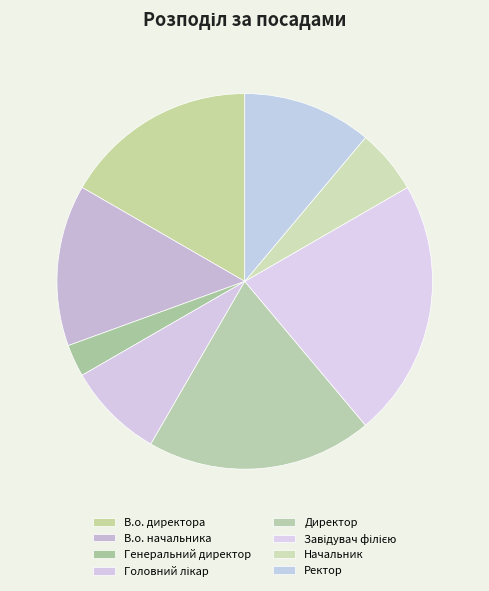

To the nearest percent, what portion does В.о. директора represent?

17%